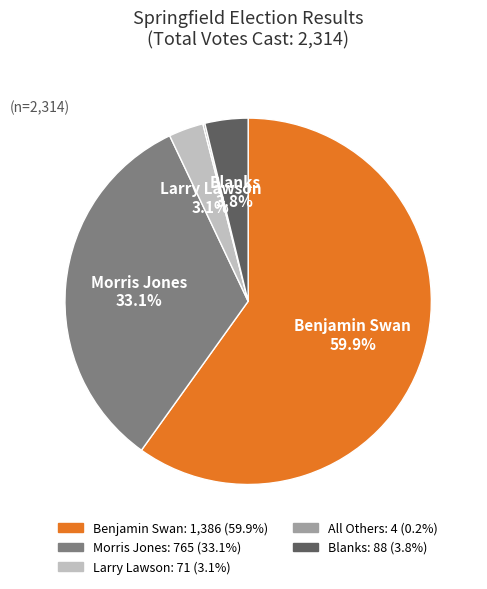

What portion of the pie excludes Blanks?

96.2%